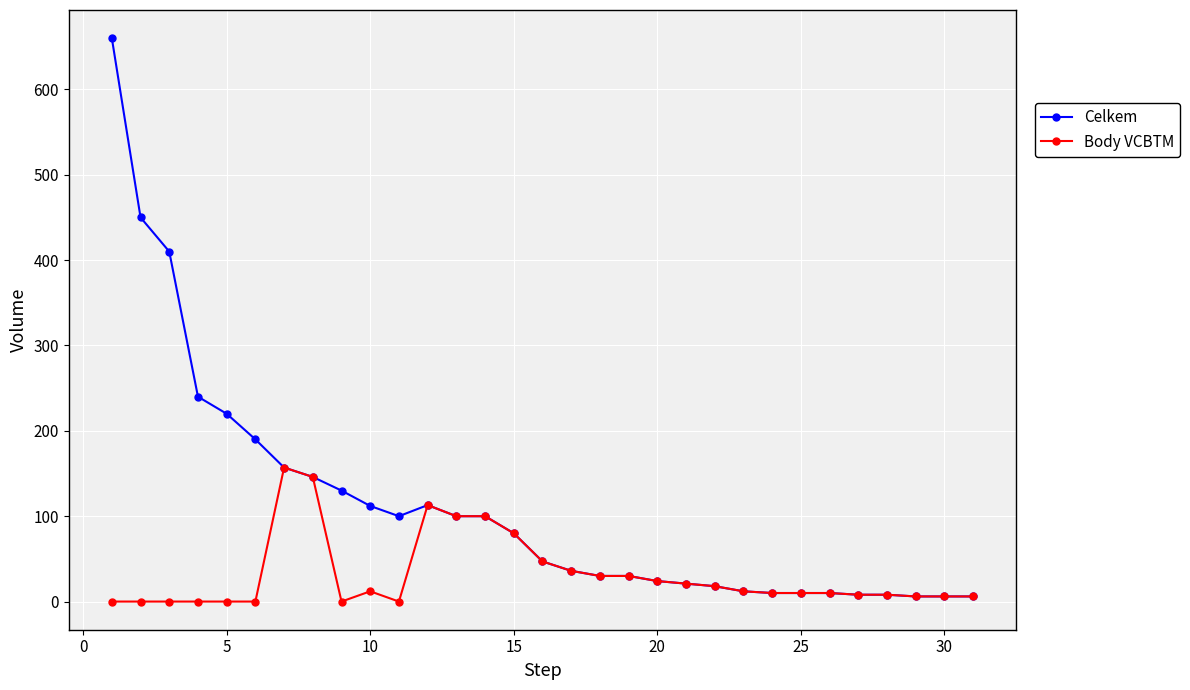

Which series has the largest range (max minus min)?

Celkem